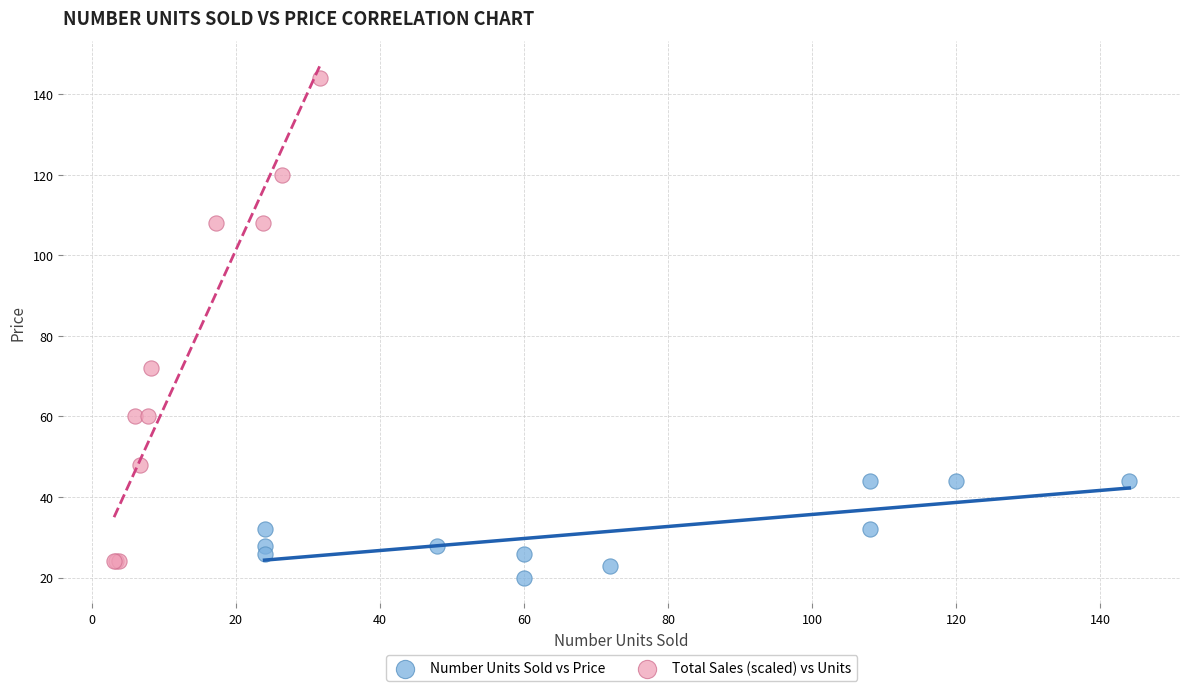

Which series contains the highest Y value?

Total Sales (scaled) vs Units